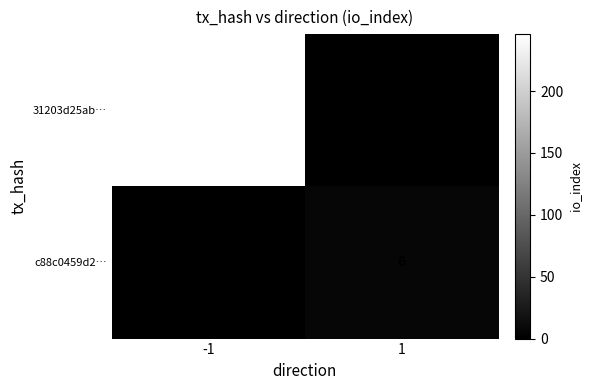

The 31203d25ab… series shows 400 at -1. True or false?

False